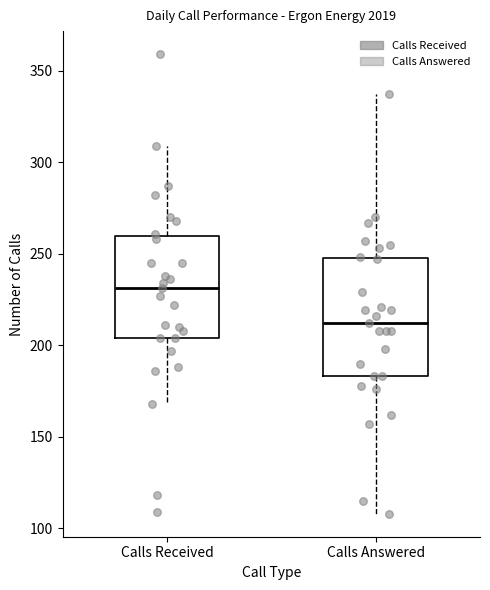

Which box's median line is the lowest?

Calls Answered